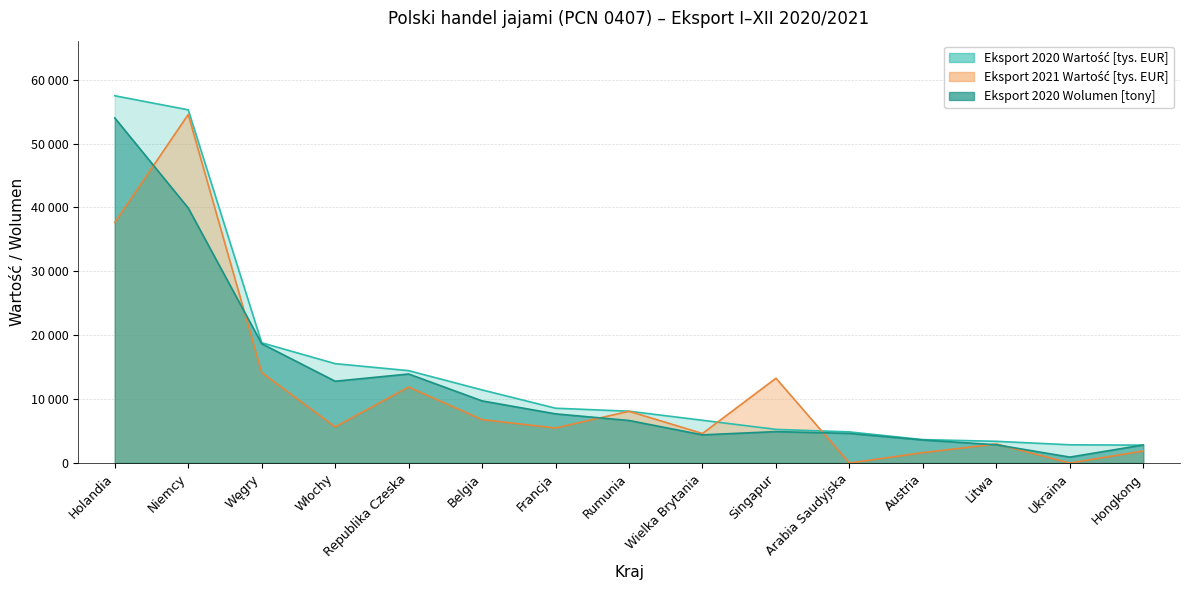

What is the label of the 11th point from the right?

Republika Czeska